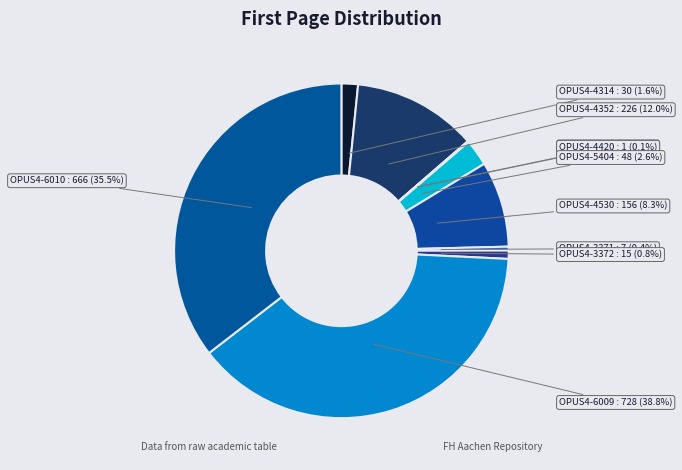

Is there any slice that represents more than half of the pie?

No